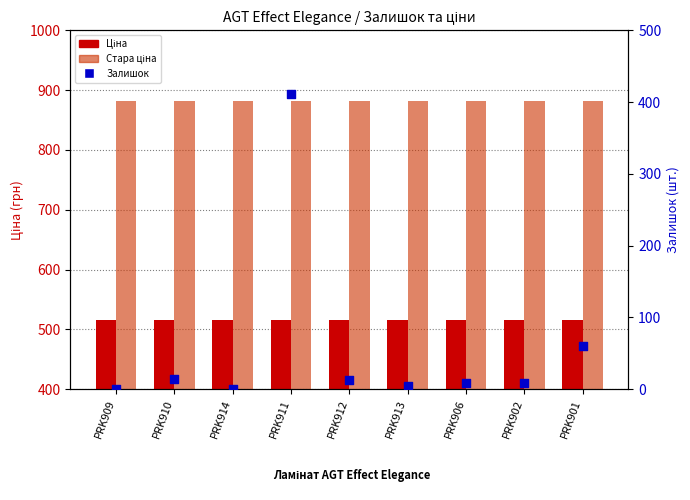

Which series has the largest total across all categories?

Стара ціна